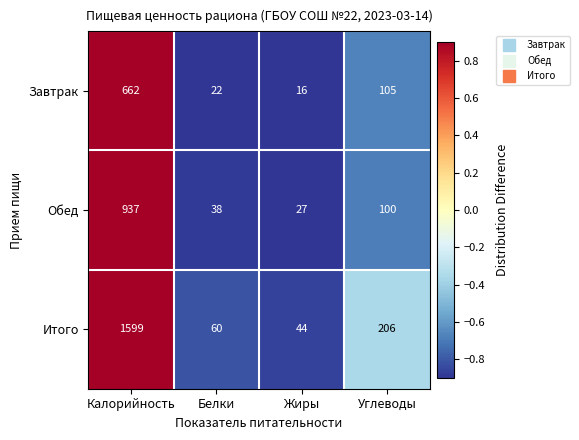

What is the minimum value shown in the chart?

16